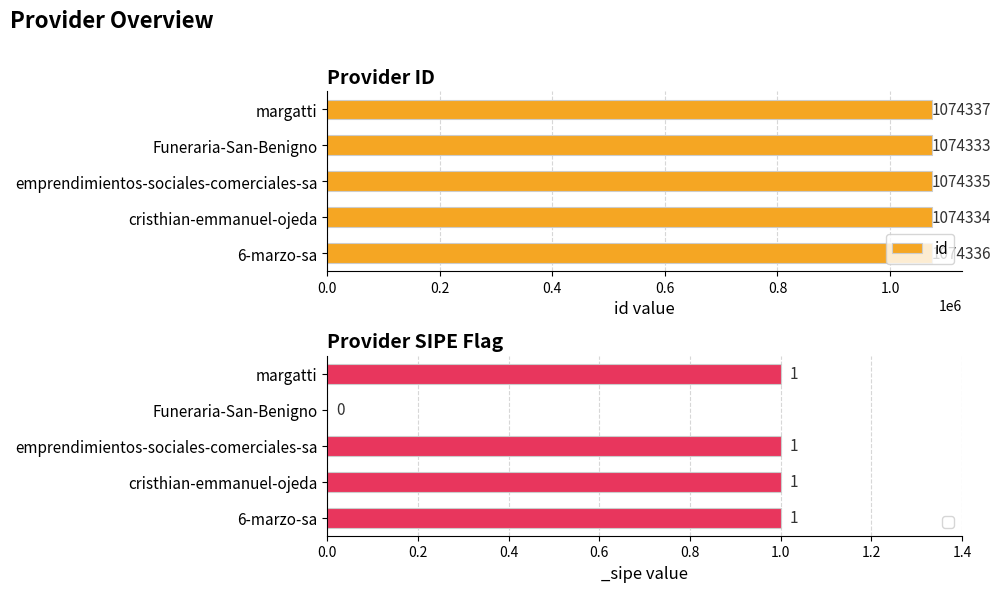

How many series are shown in this chart?

1